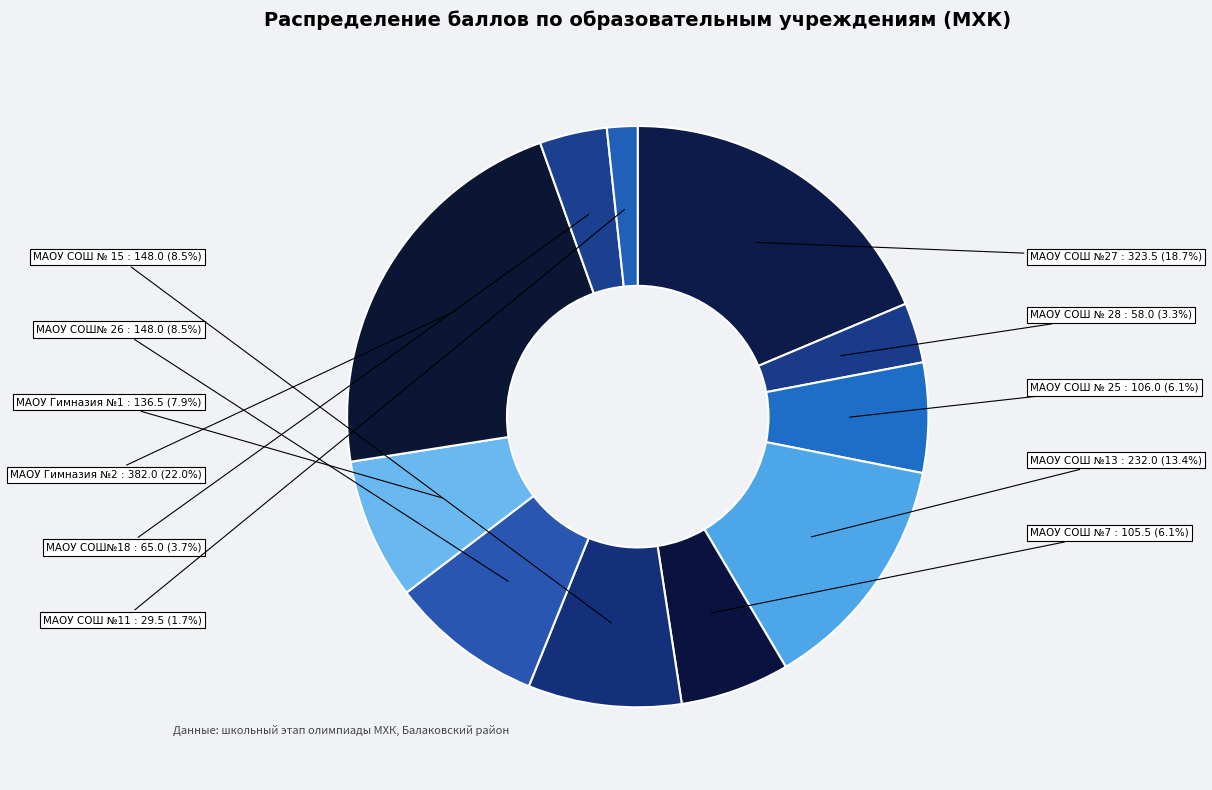

To the nearest percent, what percentage of the pie is МАОУ СОШ №11?

2%